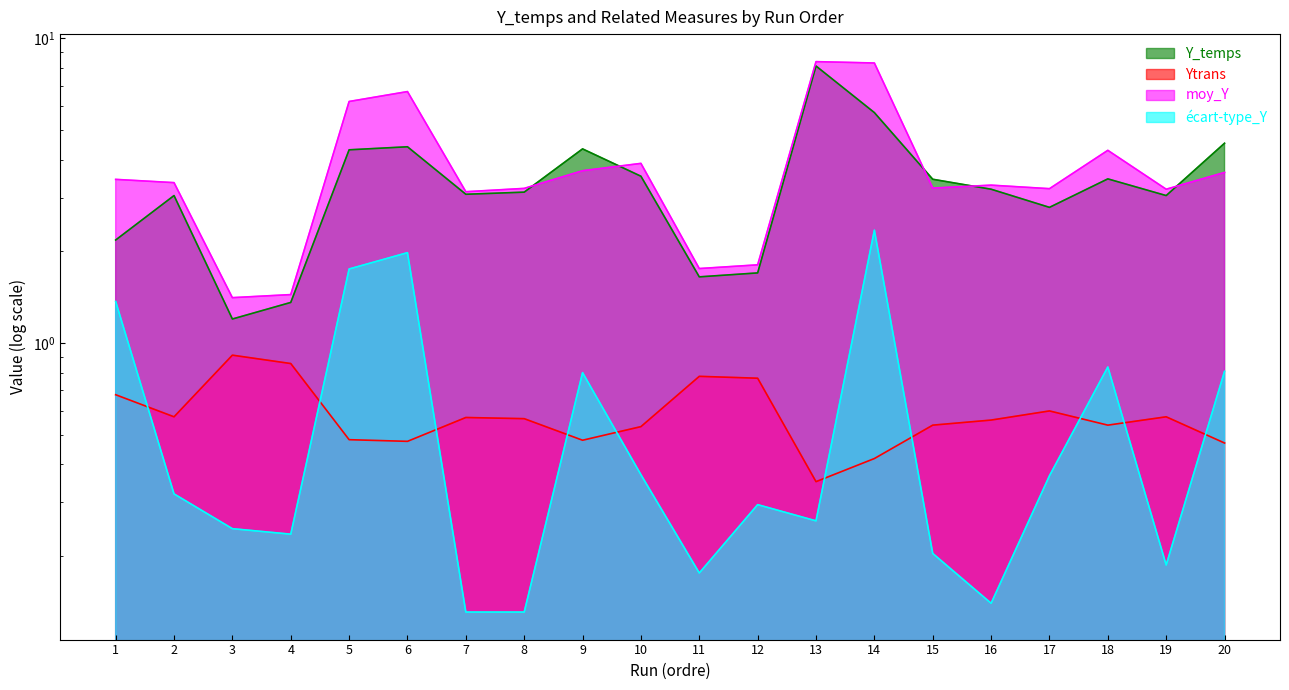

Which series changed the most between 12 and 15?

Y_temps